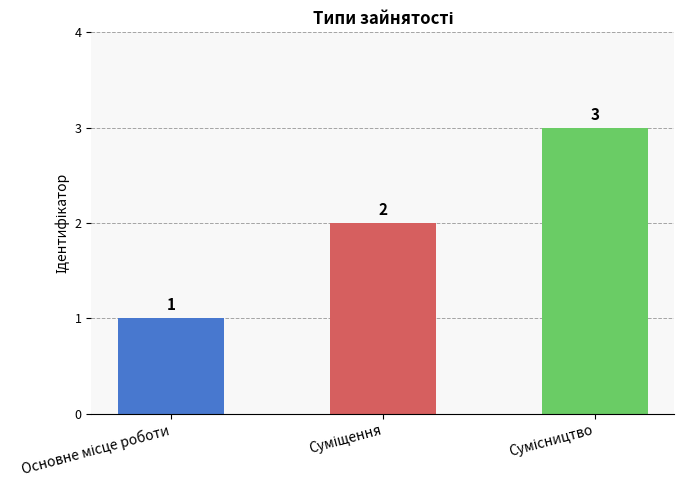

What is the value of the 3rd bar from the left?

3